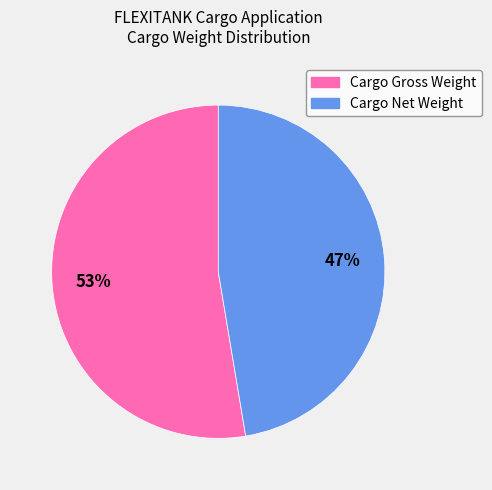

To the nearest percent, what is the combined percentage of Cargo Net Weight and Cargo Gross Weight?

100%